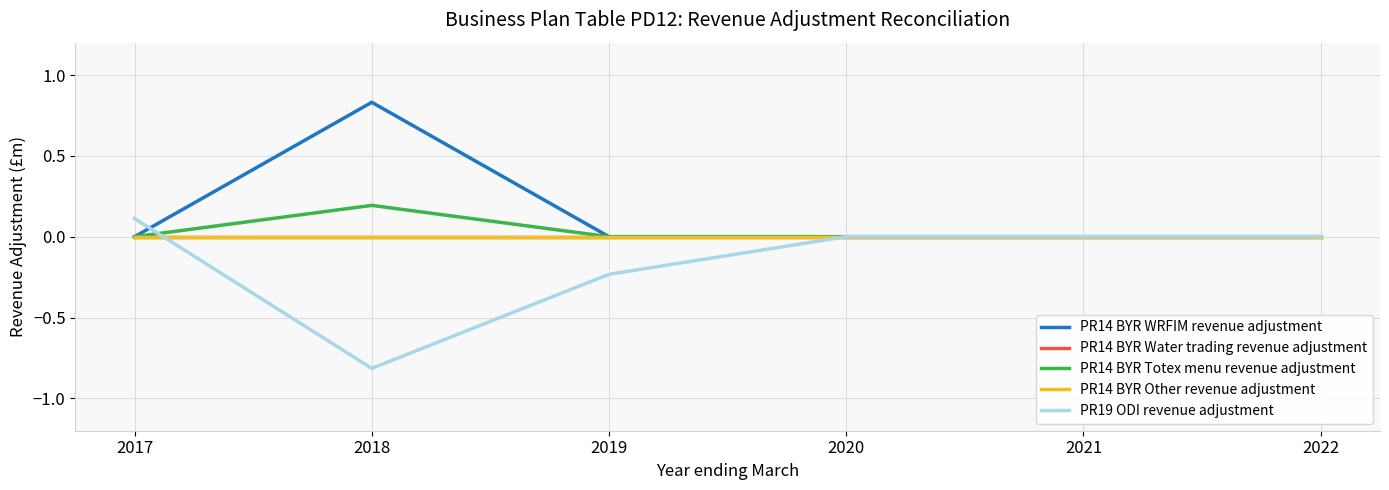

Is this an area chart (filled region under the line)?

No